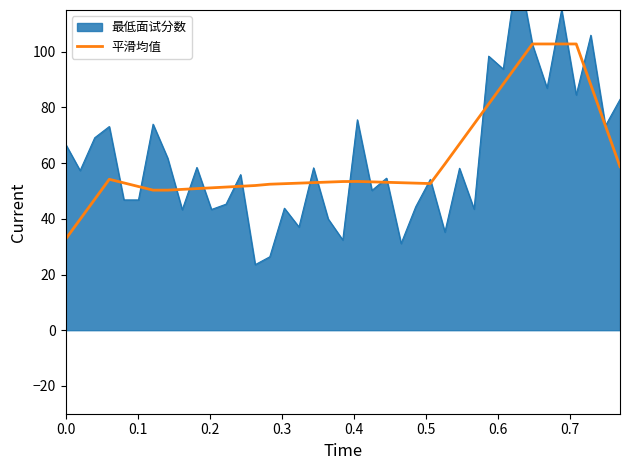

Count the number of categories in the chart.

39